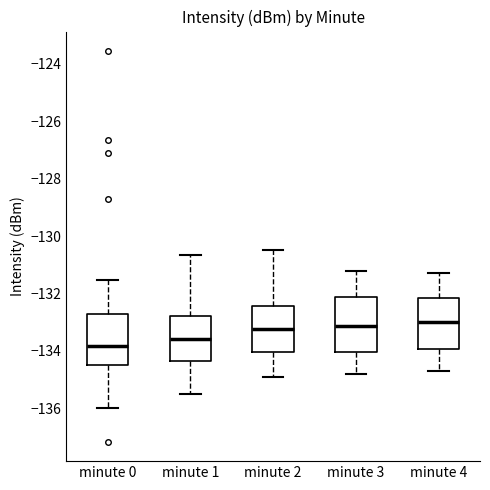

Reading left to right, read every box against the y-axis: the position of its median line, the range the box covers, and the ends of its whiskers. The values are not printed on the chart, so give them approximately, as read against the axis.

minute 0: median -133.8, box -134.4 to -132.8, whiskers -136.0 to -131.6
minute 1: median -133.6, box -134.4 to -132.8, whiskers -135.6 to -130.6
minute 2: median -133.2, box -134.0 to -132.4, whiskers -134.8 to -130.4
minute 3: median -133.2, box -134.0 to -132.2, whiskers -134.8 to -131.2
minute 4: median -133.0, box -134.0 to -132.2, whiskers -134.6 to -131.2